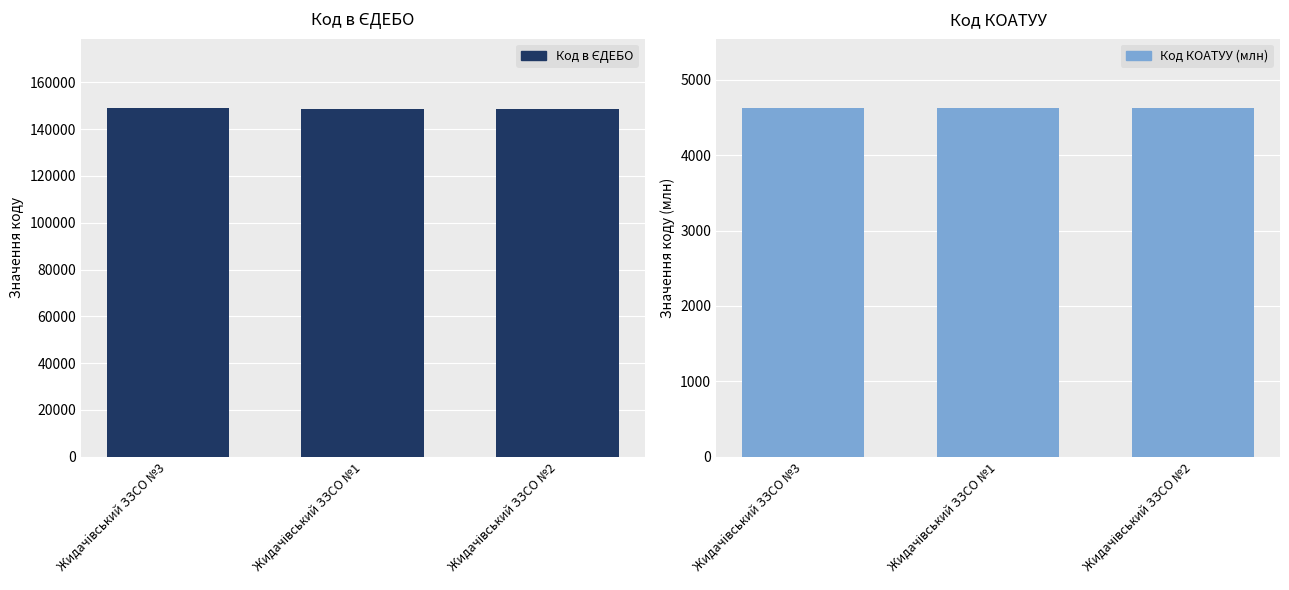

What is the total value across all series at Жидачівський ЗЗСО №1?

153368.5